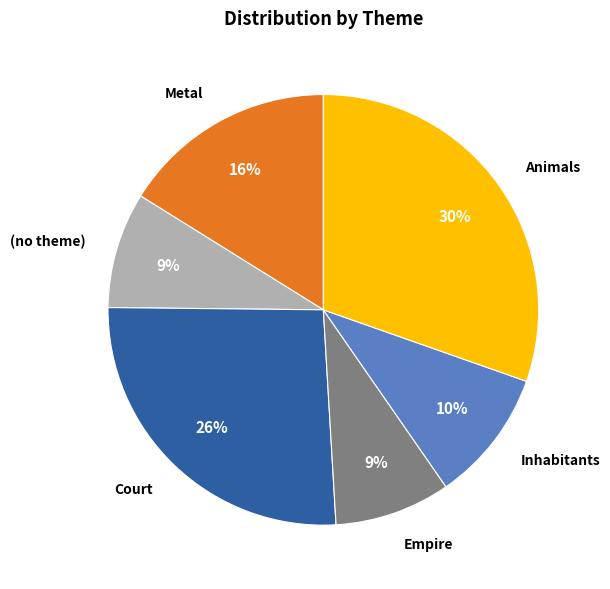

Does any single category account for the majority?

No